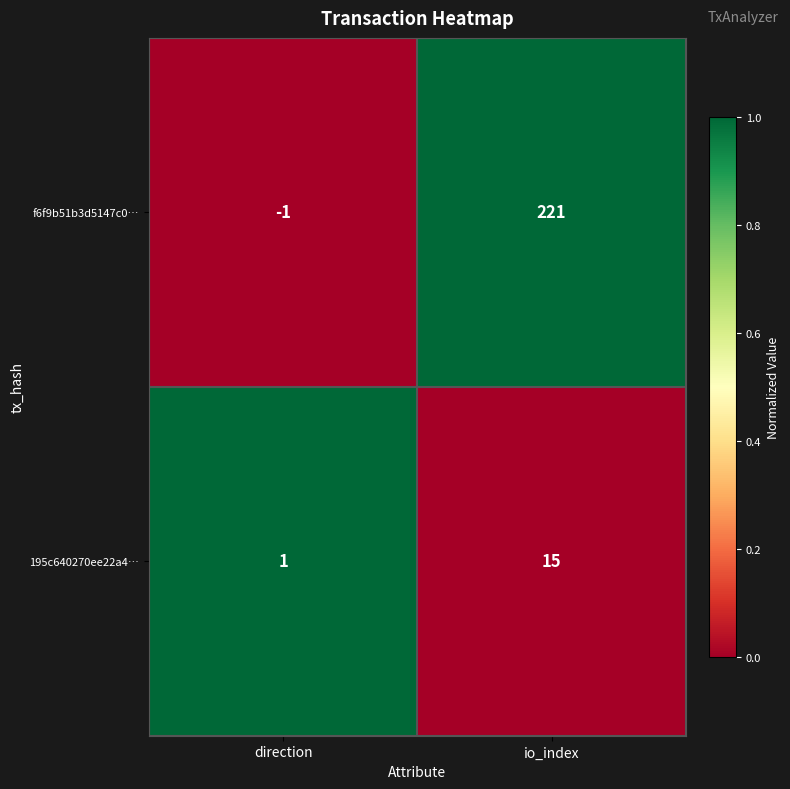

The value of 195c640270ee22a4… at io_index is 5. True or false?

False